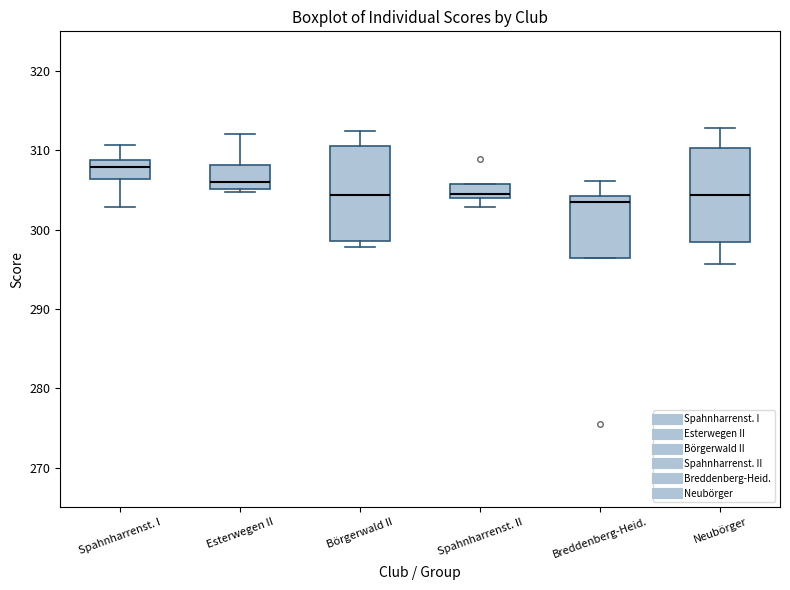

Reading left to right, transcribe this box plot: for each box, give where its median line is, the range the box spans, and where its two whiskers end, as read against the y-axis. The values are not printed on the chart, so give them approximately, as read against the axis.

Spahnharrenst. I: median 308, box 306 to 309, whiskers 303 to 311
Esterwegen II: median 306, box 305 to 308, whiskers 305 (just below the box's lower edge) to 312
Börgerwald II: median 304, box 299 to 311, whiskers 298 to 312
Spahnharrenst. II: median 305, box 304 to 306, whiskers 303 to 306
Breddenberg-Heid.: median 304 (just below the box's upper edge), box 296 to 304, whiskers 296 to 306
Neubörger: median 304, box 298 to 310, whiskers 296 to 313